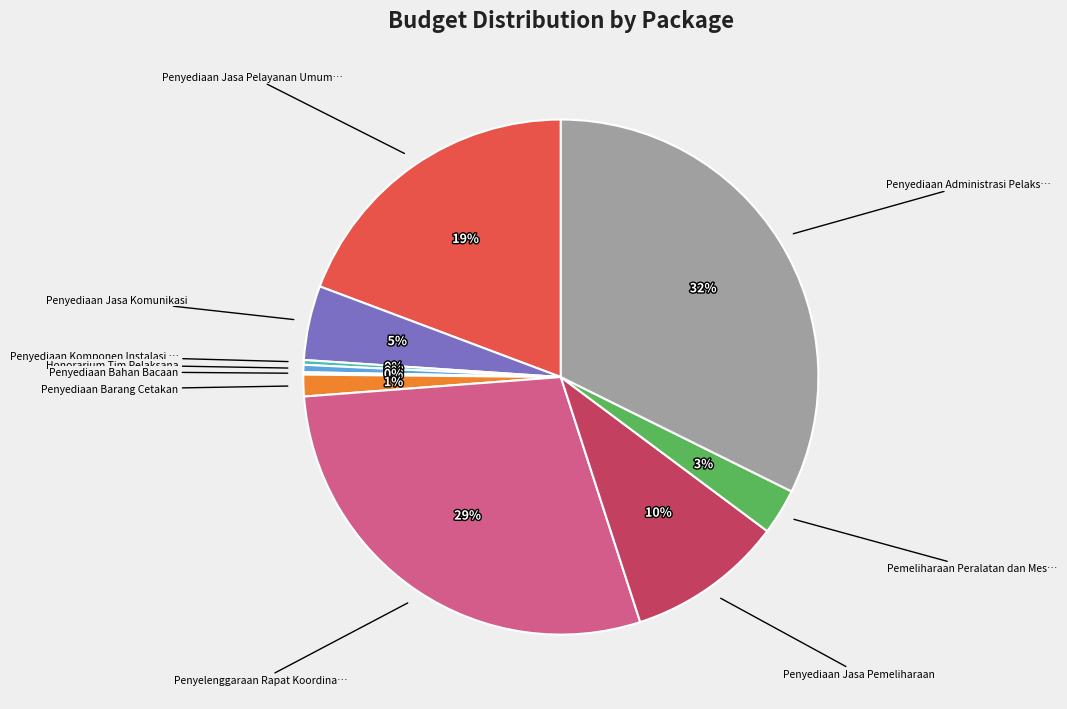

To the nearest percent, what is the difference between the largest and smallest slice percentages?

32%